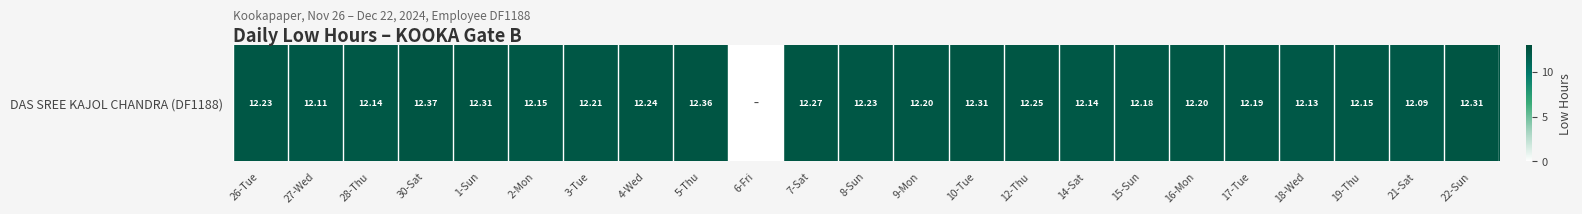

What is the sum of the values at 19-Thu and 8-Sun?

24.4